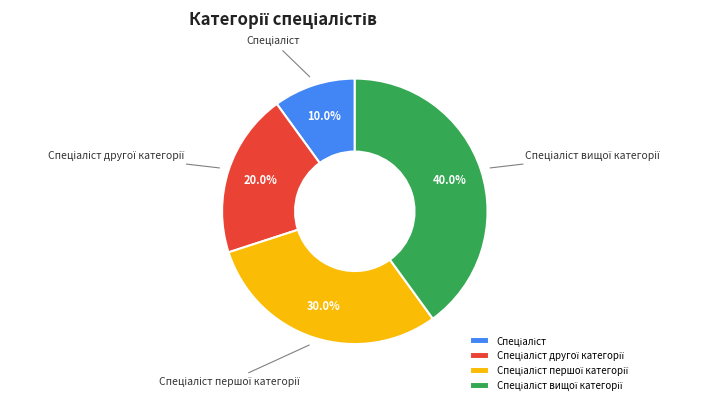

How many segments does this pie chart have?

4